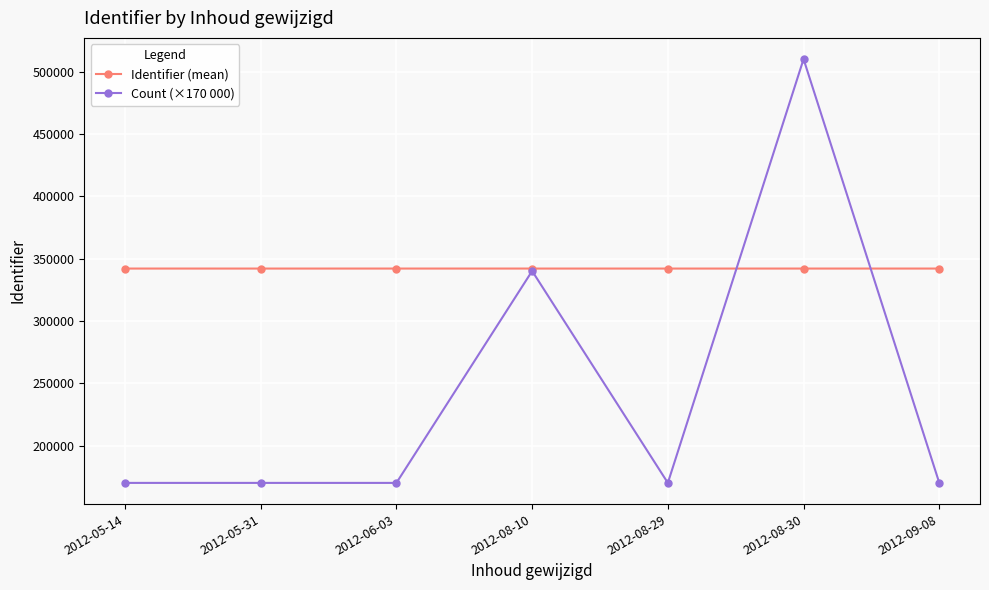

At which label is Count (×170 000) closest to 340000?

2012-08-10